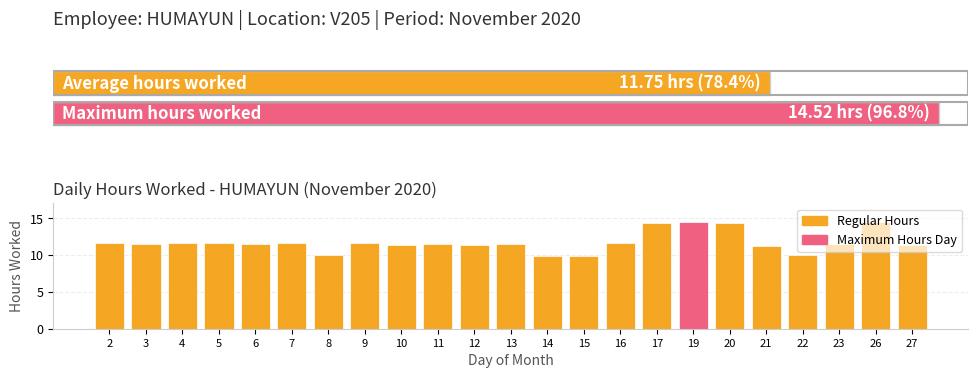

What is the change in value from 13 to 14?

-1.6